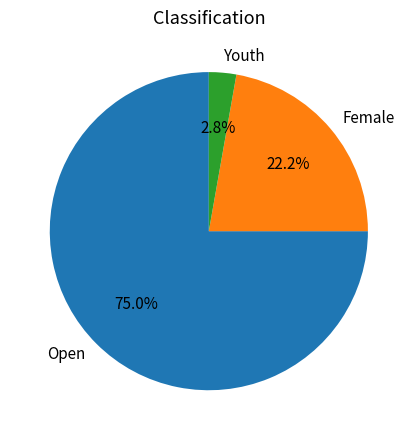

To the nearest percent, what is the difference between the Female and Youth slice percentages?

19%